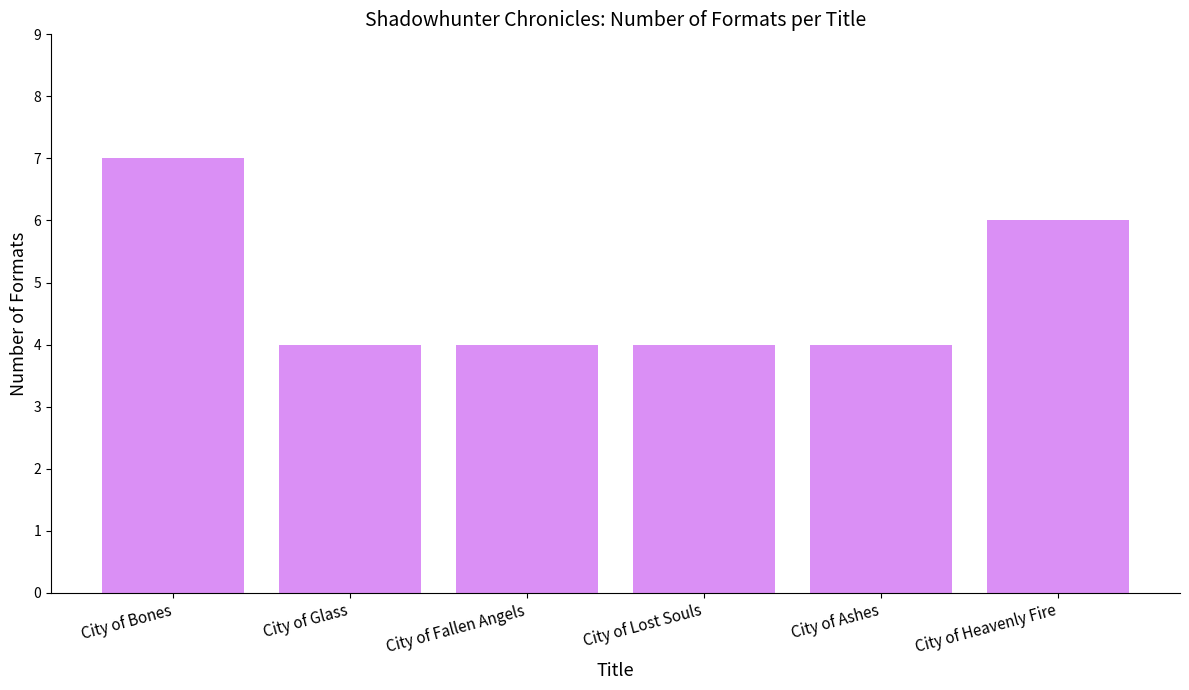

What is the difference between the values at City of Lost Souls and City of Bones?

3